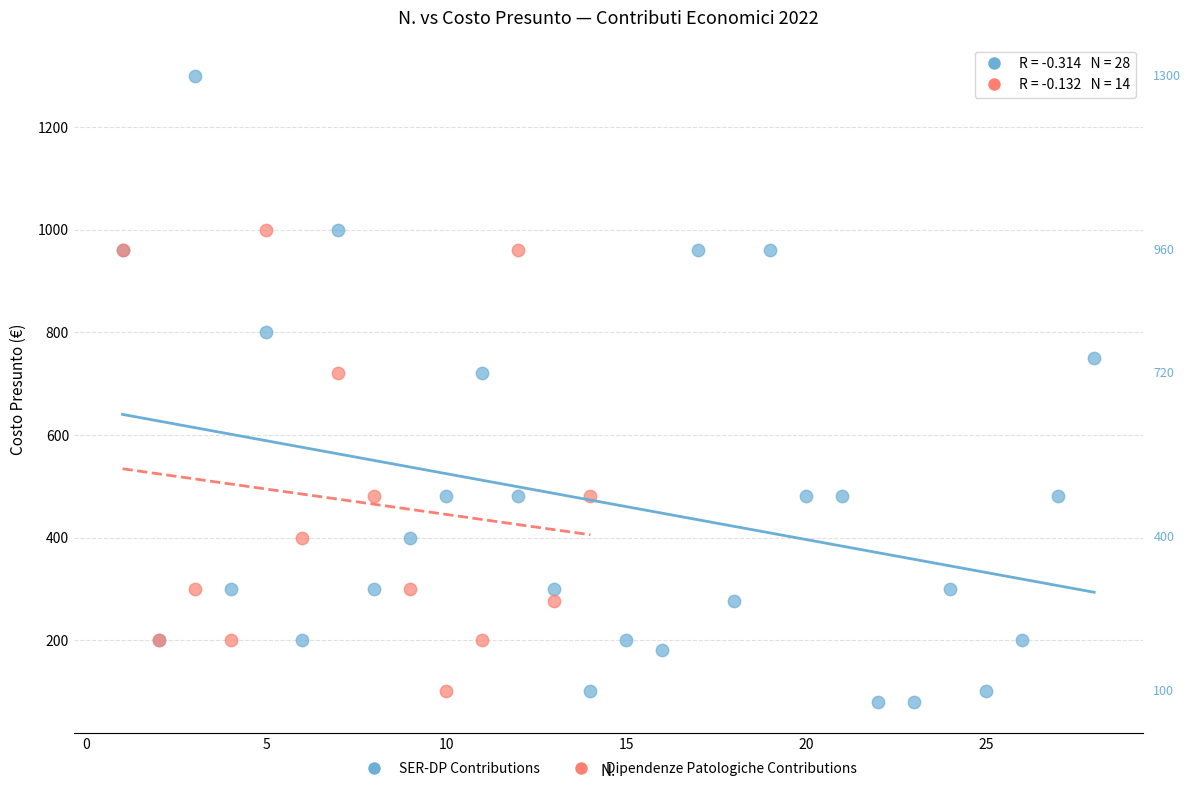

Which series contains the highest Y value?

SER-DP Contributions